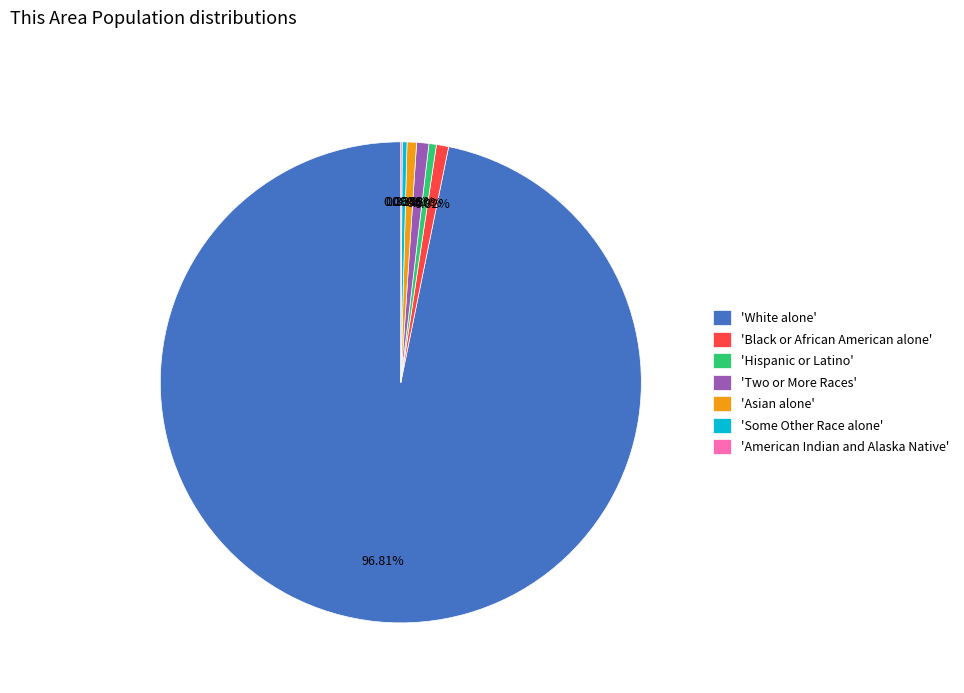

Combined, do 'Hispanic or Latino' and 'Asian alone' account for over 50%?

No